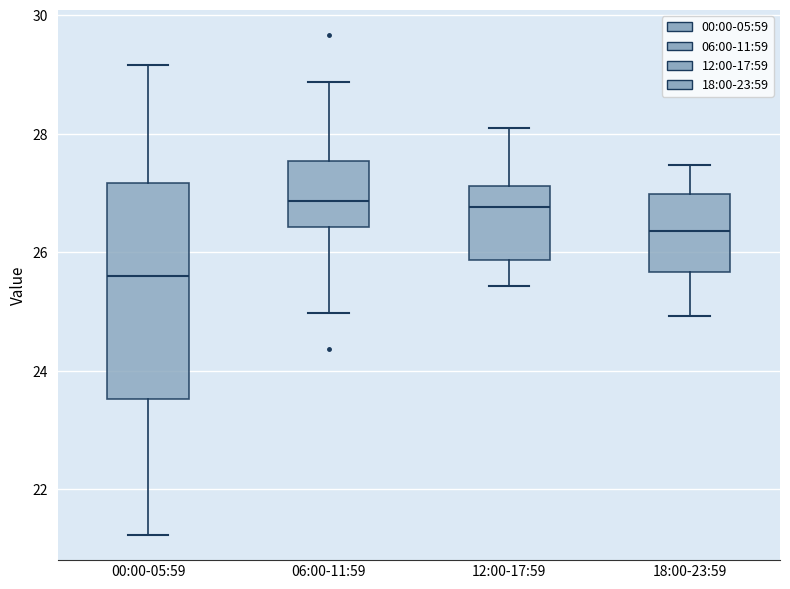

Reading left to right, transcribe this box plot: for each box, give where its median line is, the range the box spans, and where its two whiskers end, as read against the y-axis. The values are not printed on the chart, so give them approximately, as read against the axis.

00:00-05:59: median 25.6, box 23.6 to 27.2, whiskers 21.2 to 29.2
06:00-11:59: median 26.8, box 26.4 to 27.6, whiskers 25.0 to 28.8
12:00-17:59: median 26.8, box 25.8 to 27.2, whiskers 25.4 to 28.2
18:00-23:59: median 26.4, box 25.6 to 27.0, whiskers 25.0 to 27.4